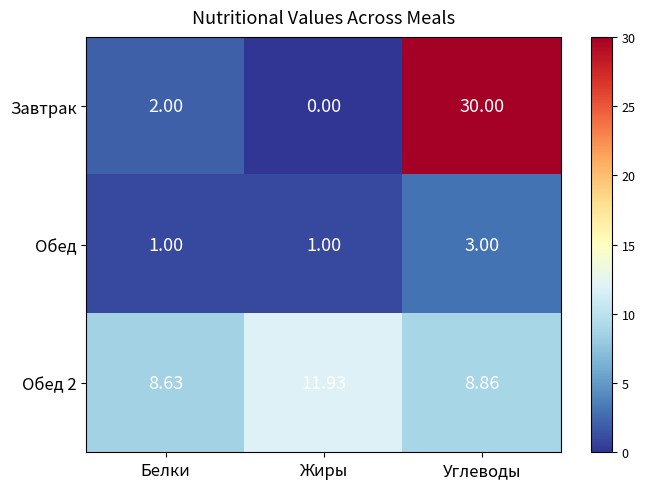

At which category is the sum across all series the highest?

Углеводы